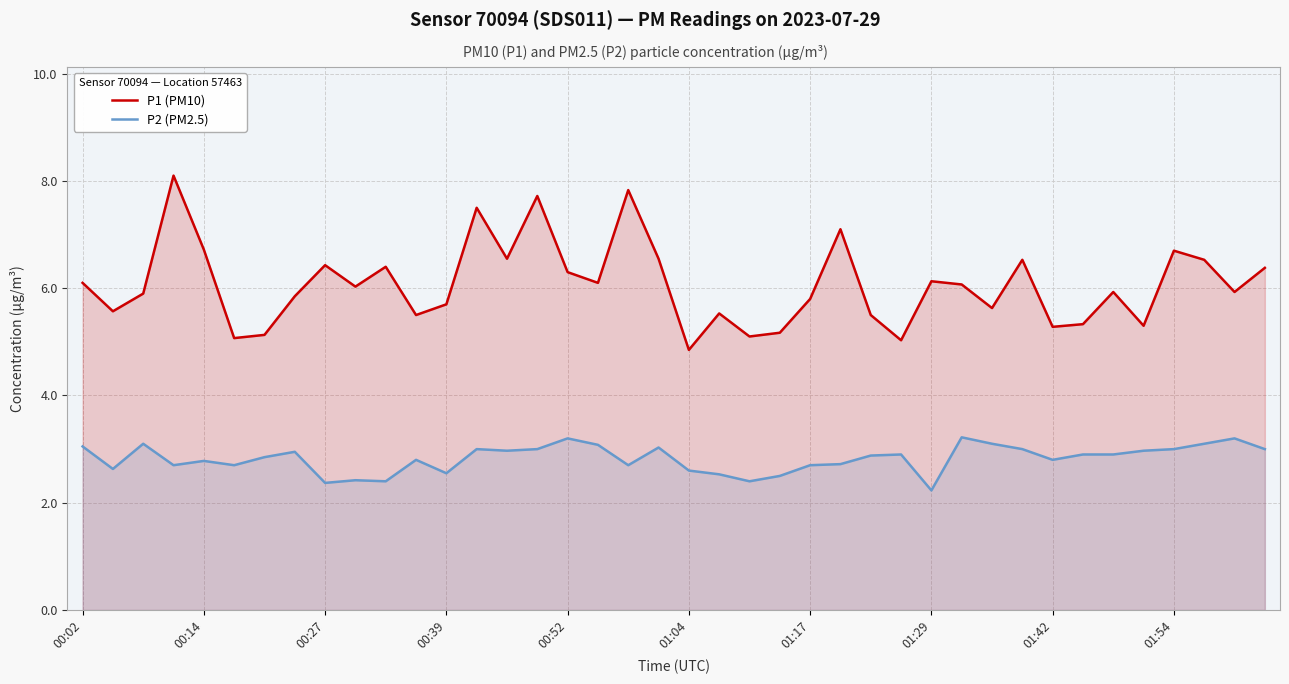

What is the difference between the P1 (PM10) values at 10 and 37?

0.1